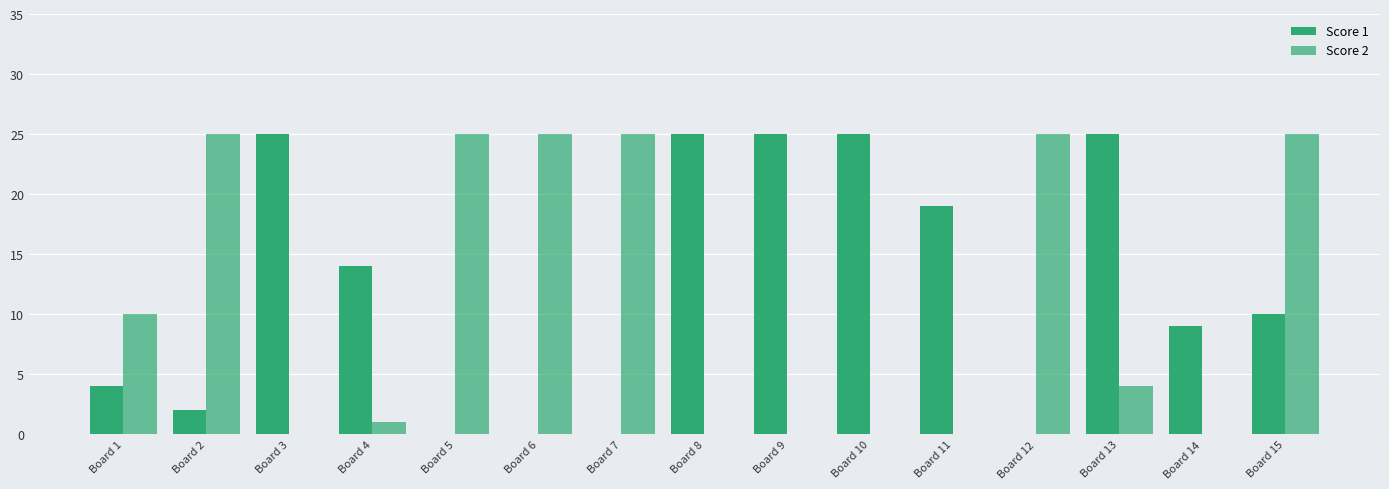

Which series has the largest total across all categories?

Score 1